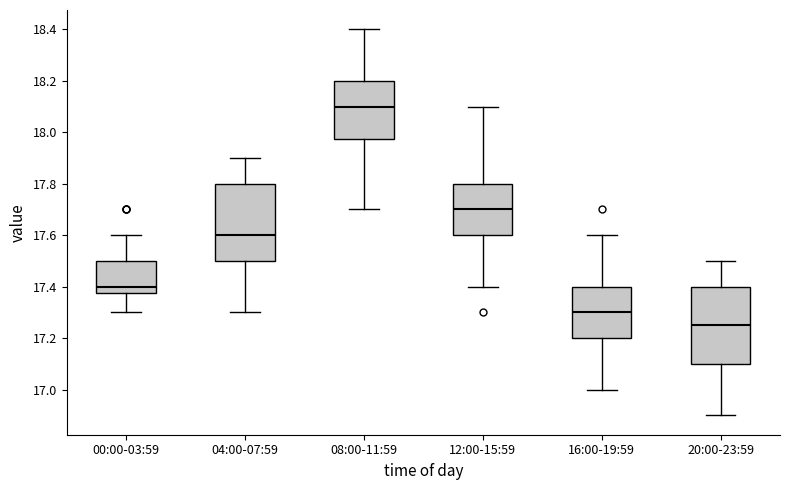

Where does the median line of the box for 16:00-19:59 sit on the y-axis? The values are not printed on the chart, so give them approximately, as read against the axis.

17.30